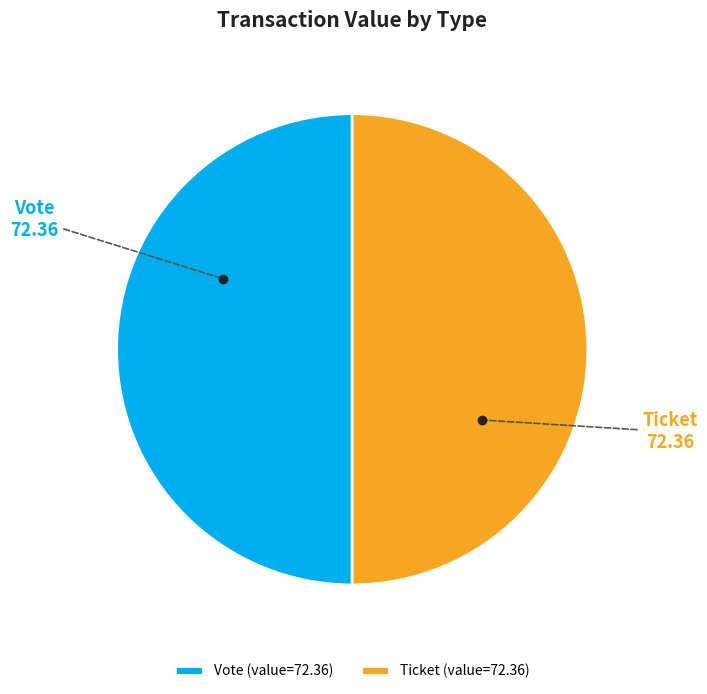

Is it true that Vote (value=72.36) is 41% of the pie?

False